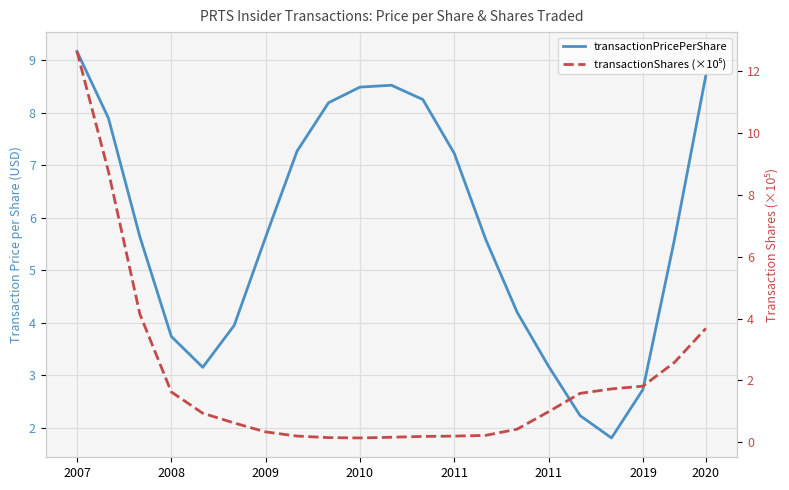

At 2008, list the series in order from largest to smallest.

transactionShares (×10⁵), transactionPricePerShare